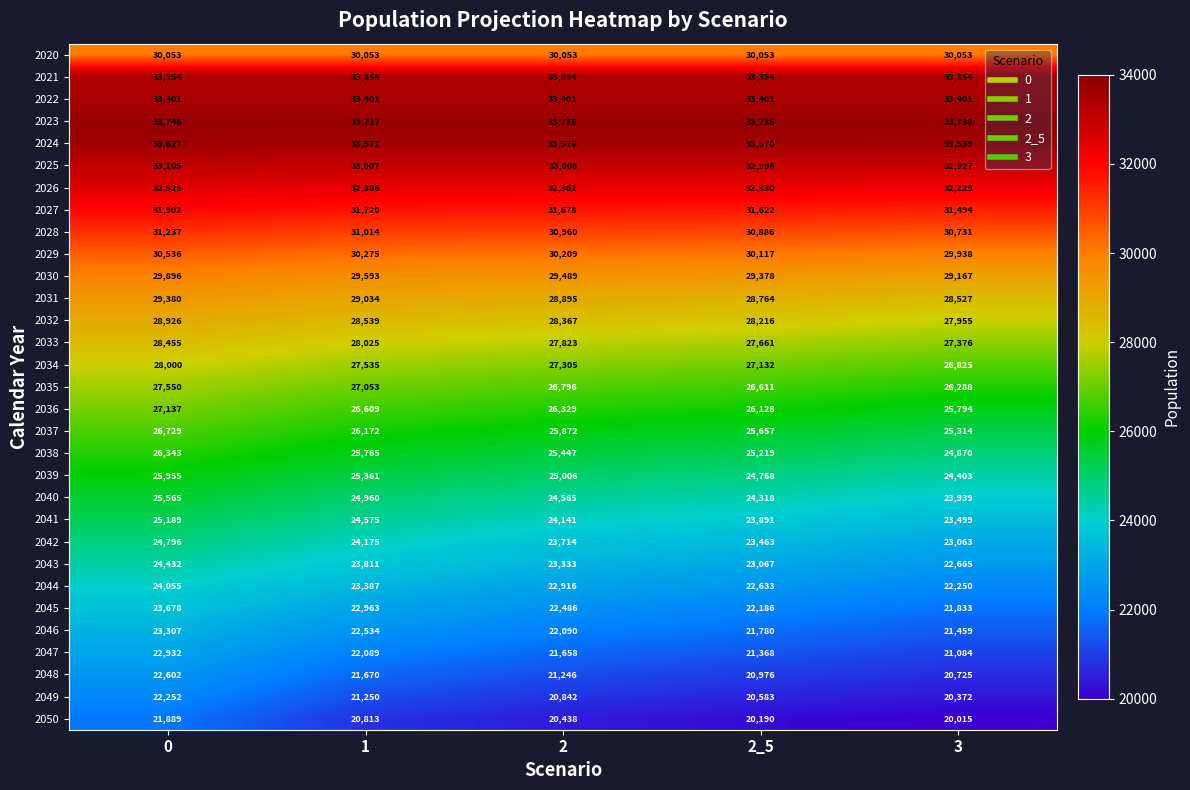

What is the sum of all 2041 values?

121295